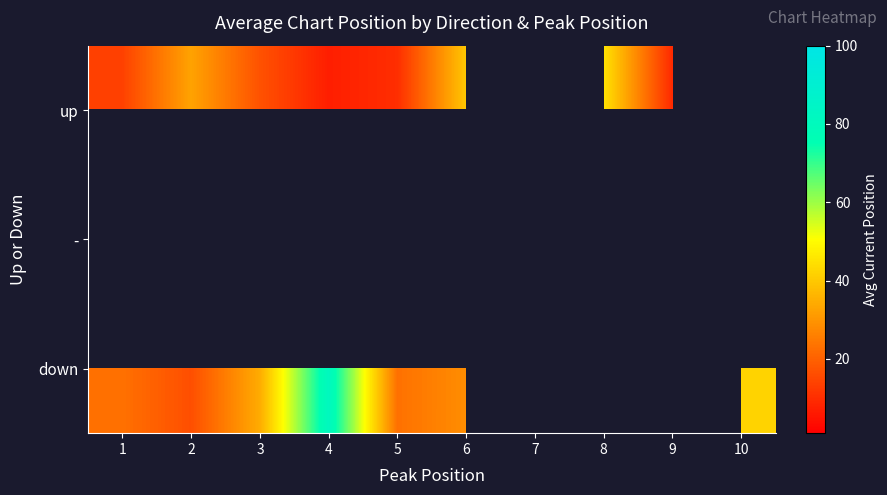

At how many categories does at least one series exceed 47?

1